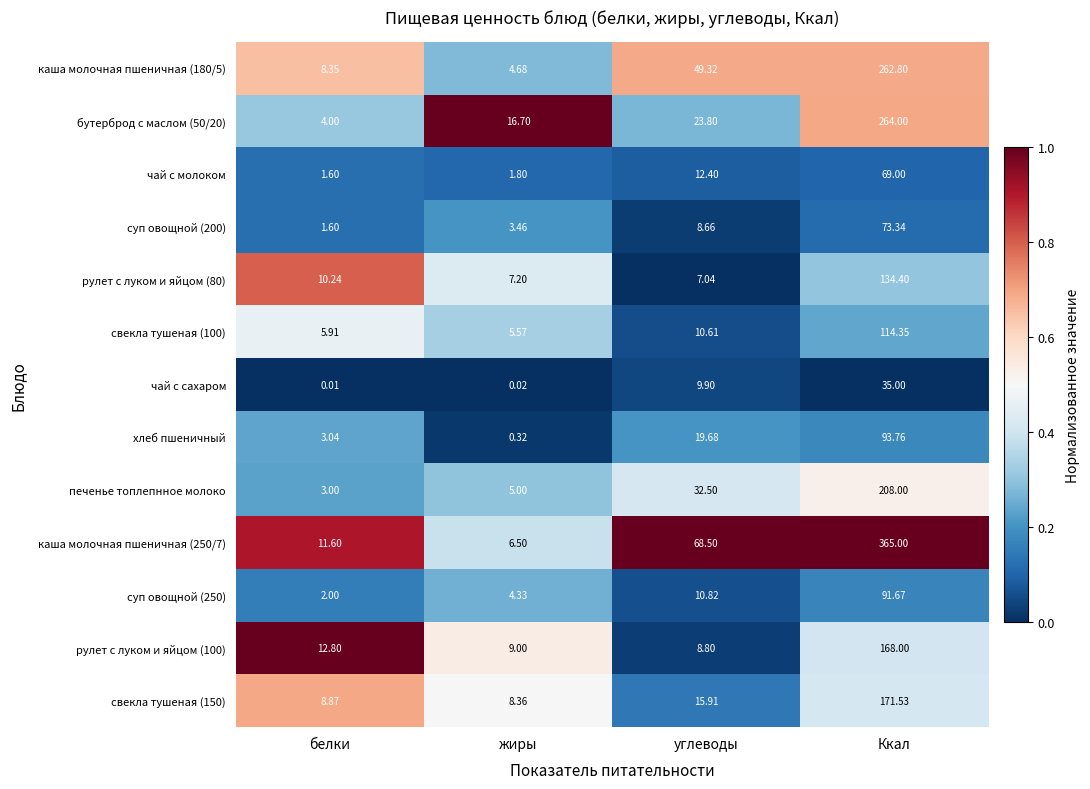

Between белки and Ккал, which series saw the biggest shift?

каша молочная пшеничная (250/7)